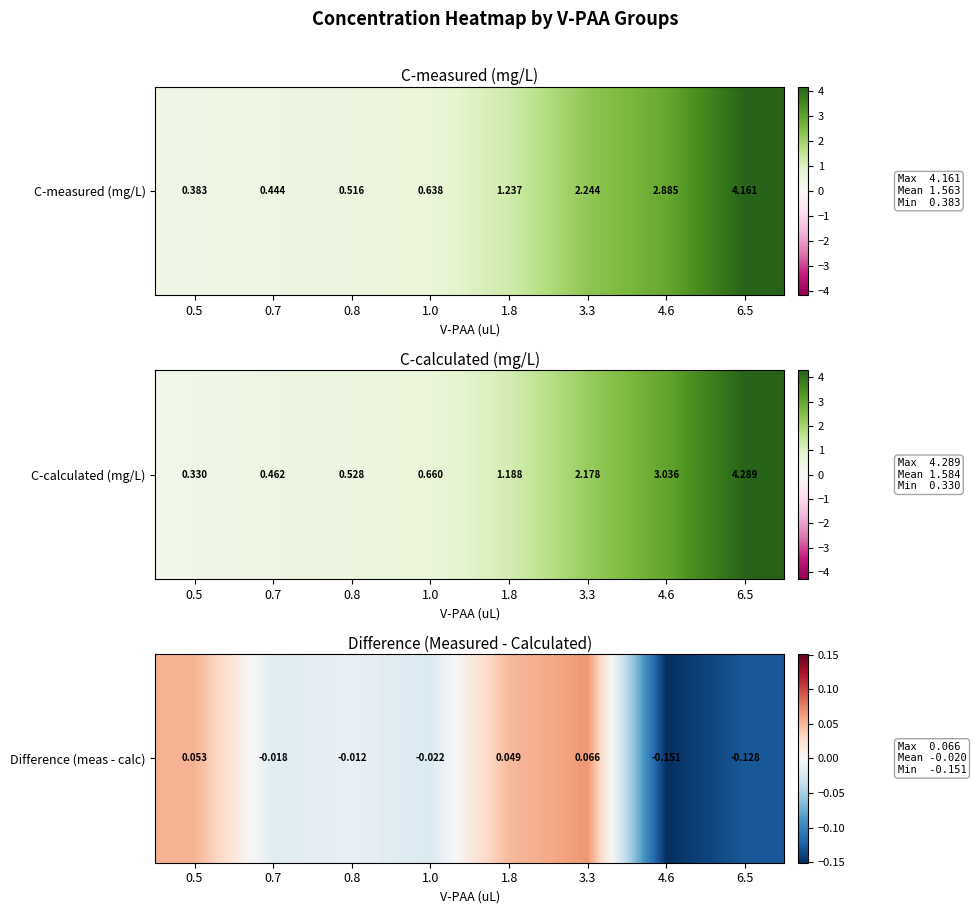

What is the difference between the maximum and minimum values?

0.2